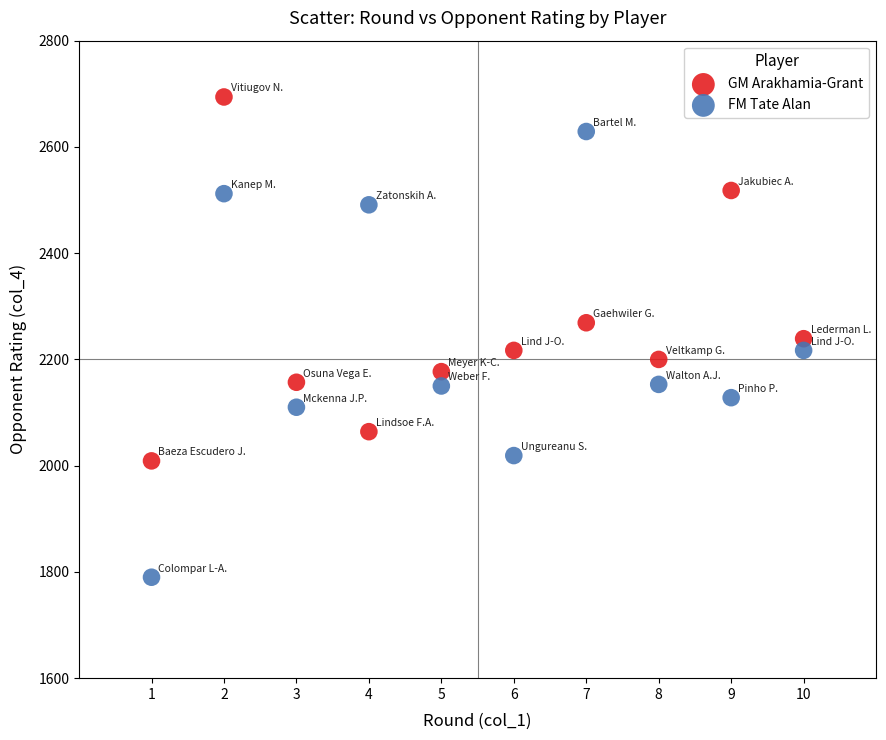

Which series has the largest Y range (max minus min)?

FM Tate Alan